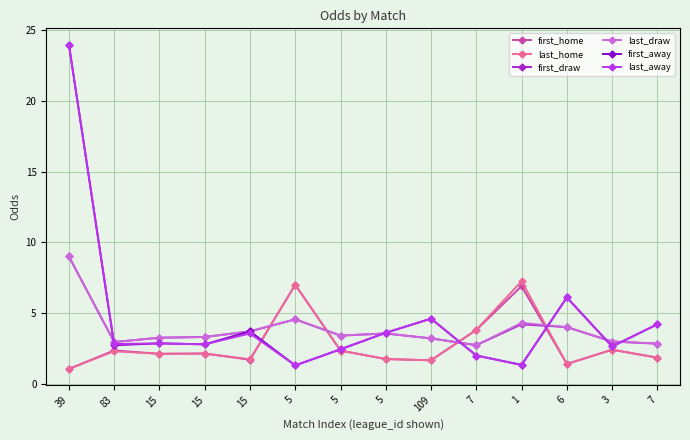

Which series has the largest total across all categories?

first_away